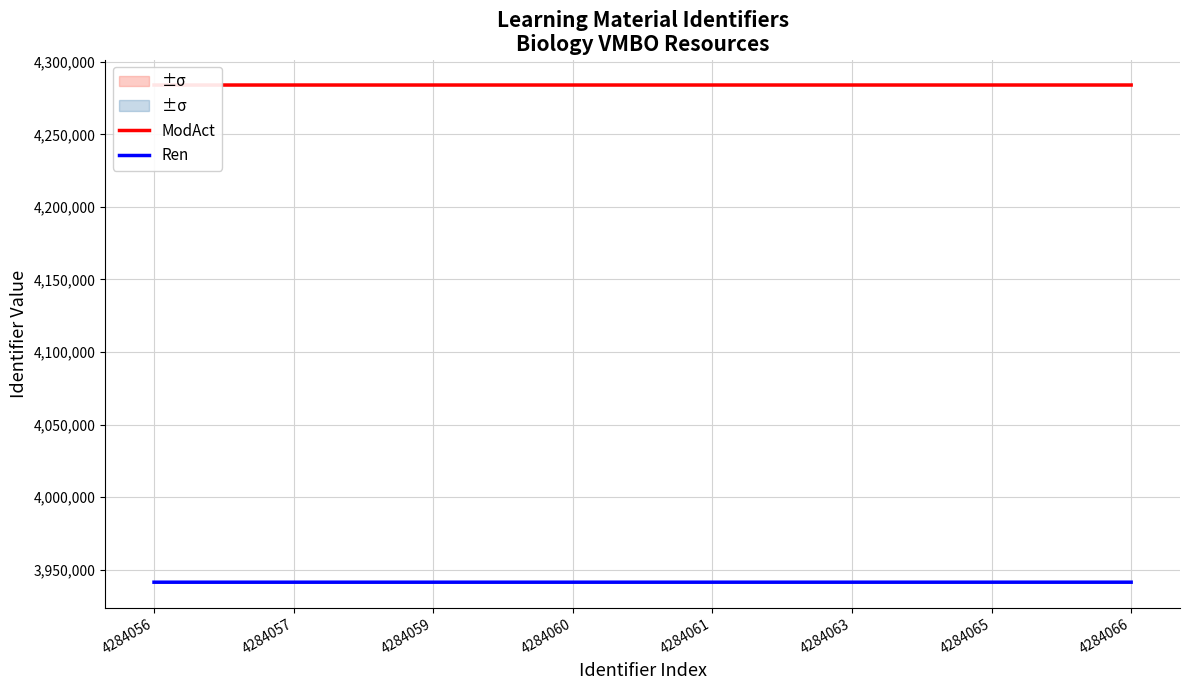

Which series has the largest total across all categories?

ModAct